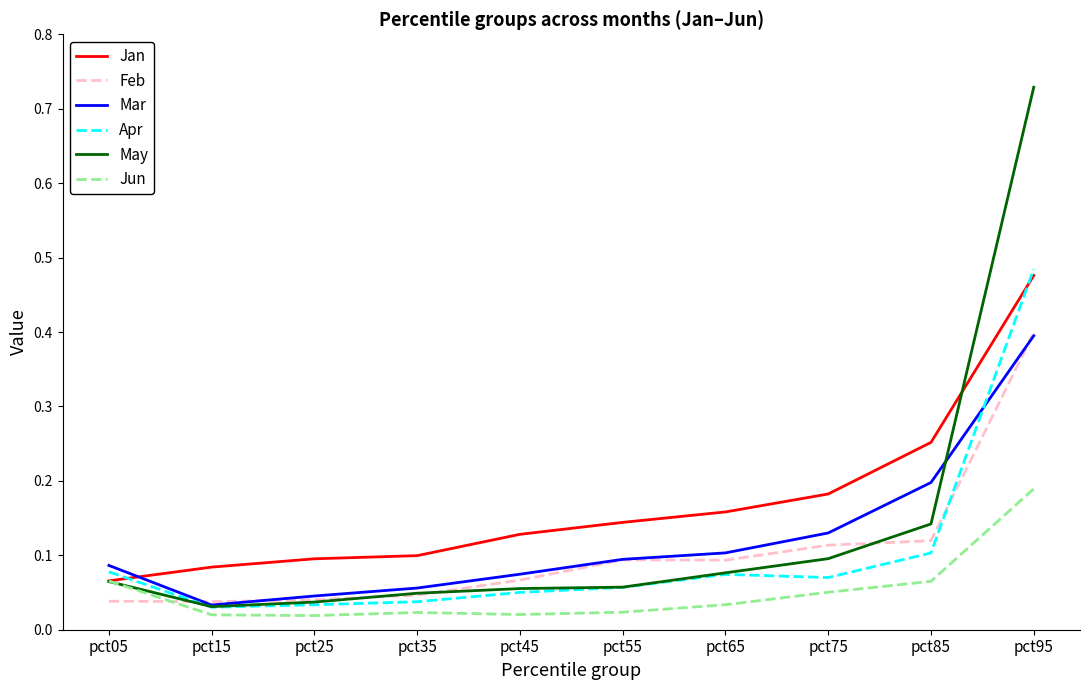

After their last crossing, which series has the higher values: Jan or May?

May